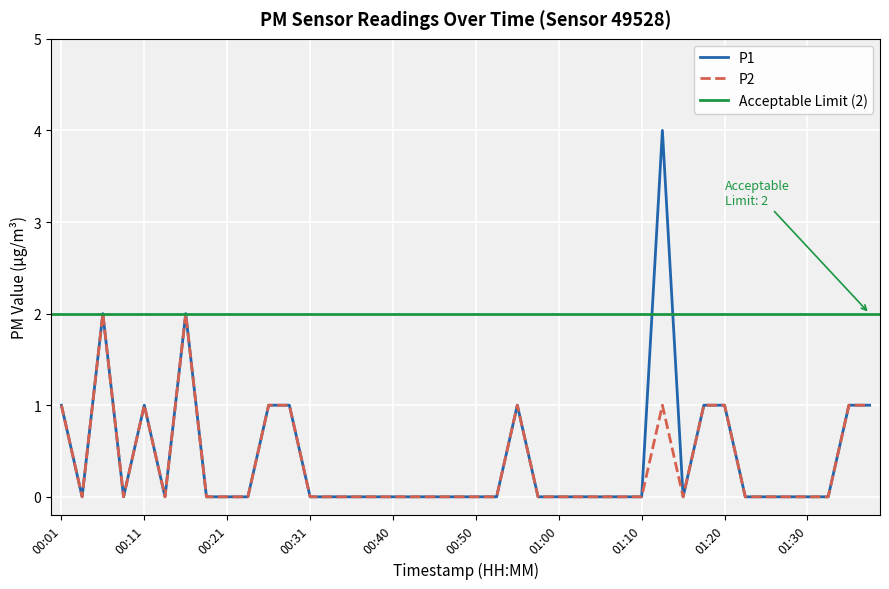

True or false: P1 and P2 intersect in this chart.

False